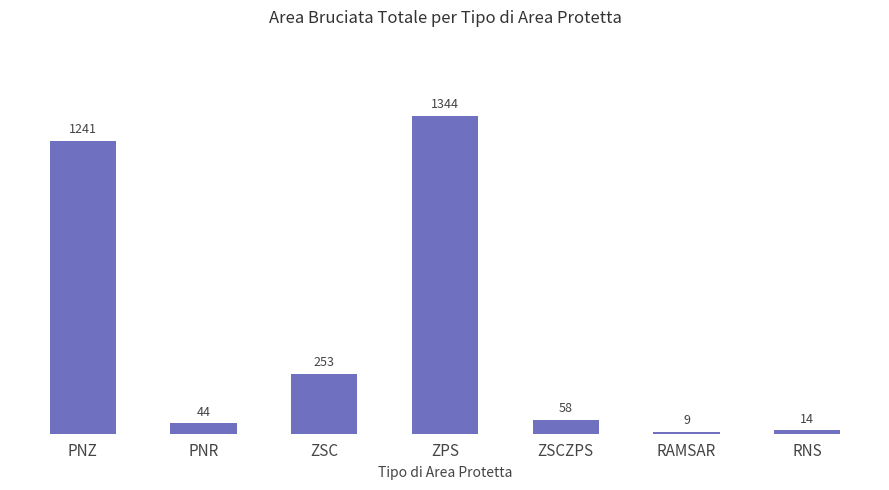

What is the label of the 2nd bar from the right?

RAMSAR